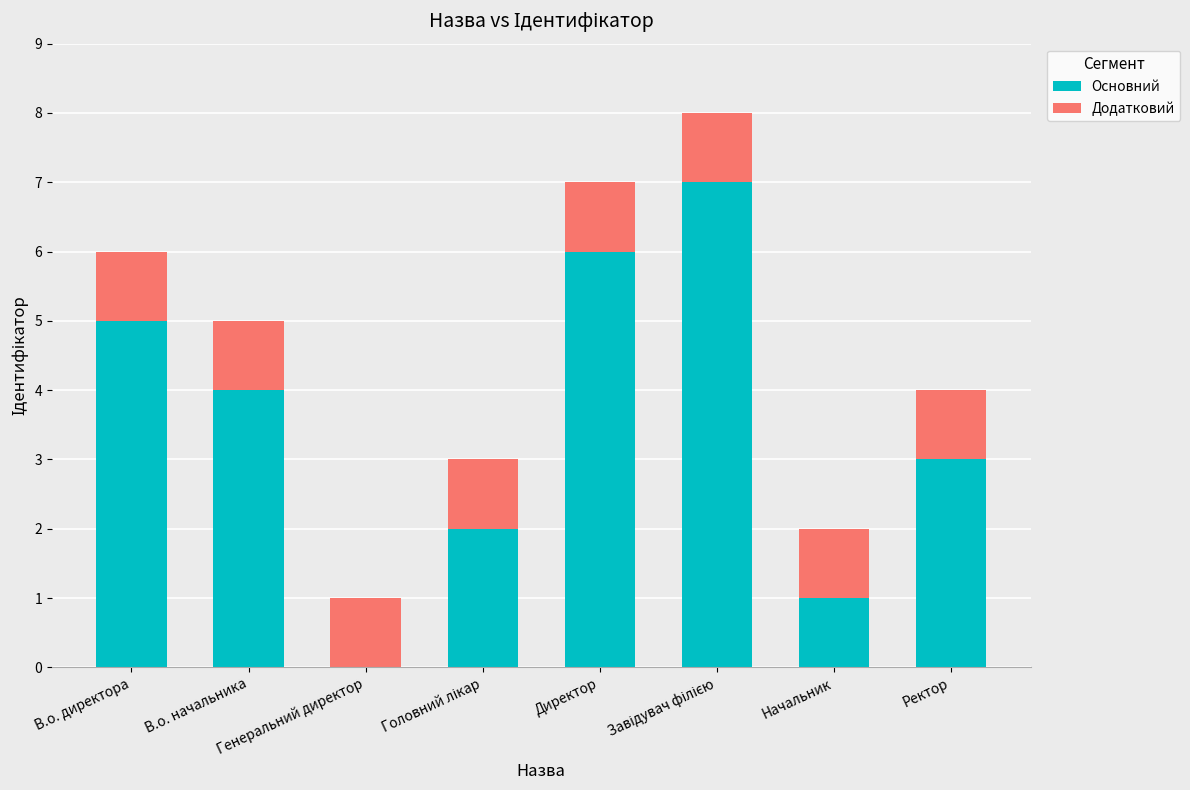

The value of Основний at Директор is 8. True or false?

False